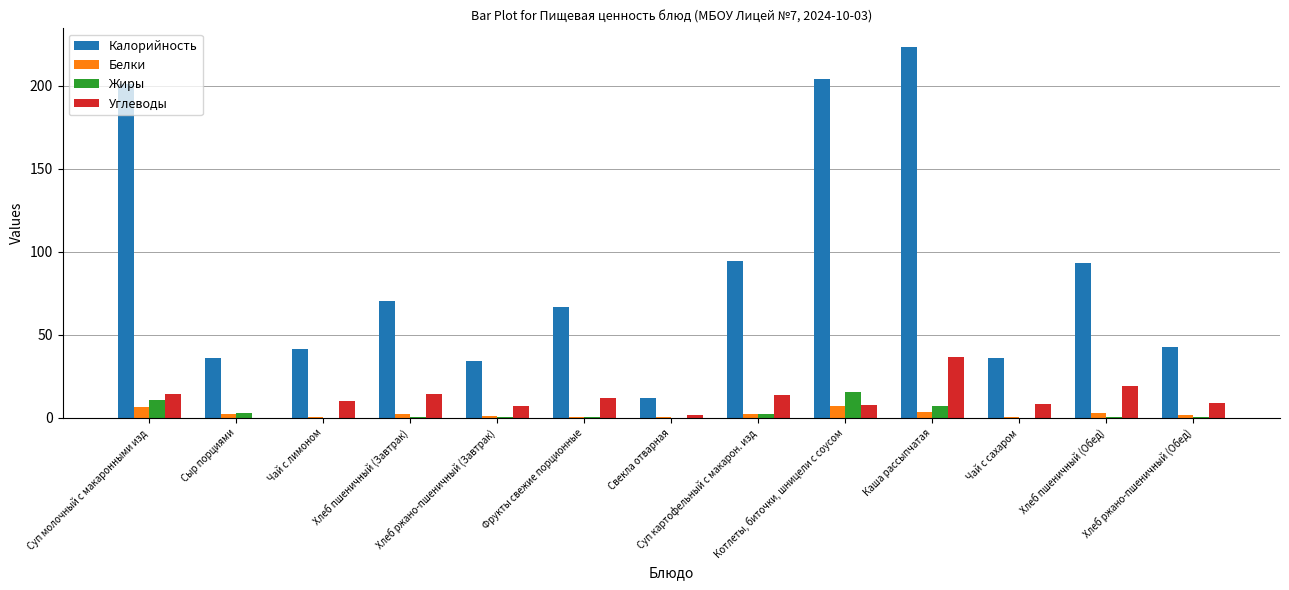

Which series has the largest total across all categories?

Калорийность